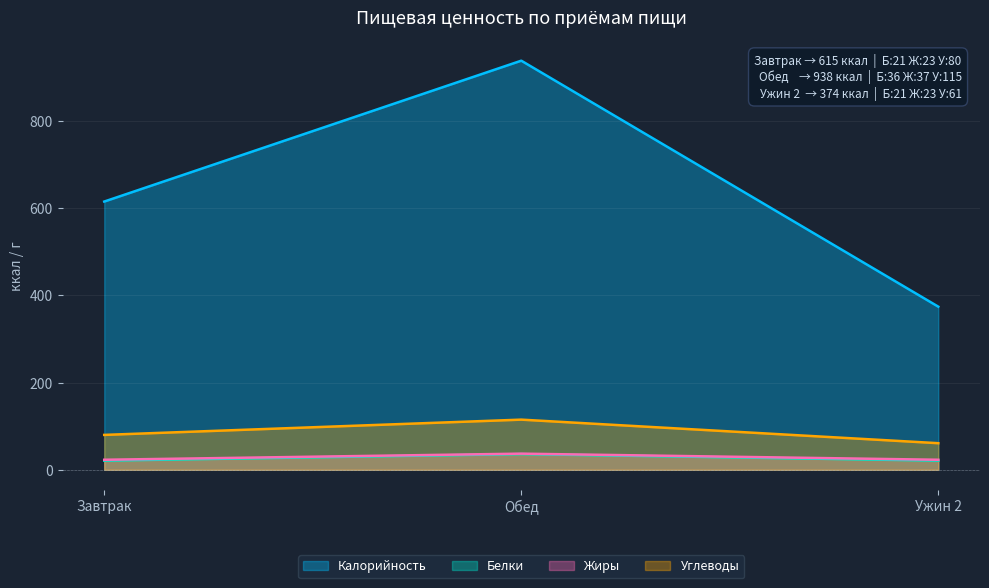

Reading left to right, list all the values displayed in this chart.

Калорийность: 615	938	374
Белки: 21	36	21
Жиры: 23	37	23
Углеводы: 80	115	61